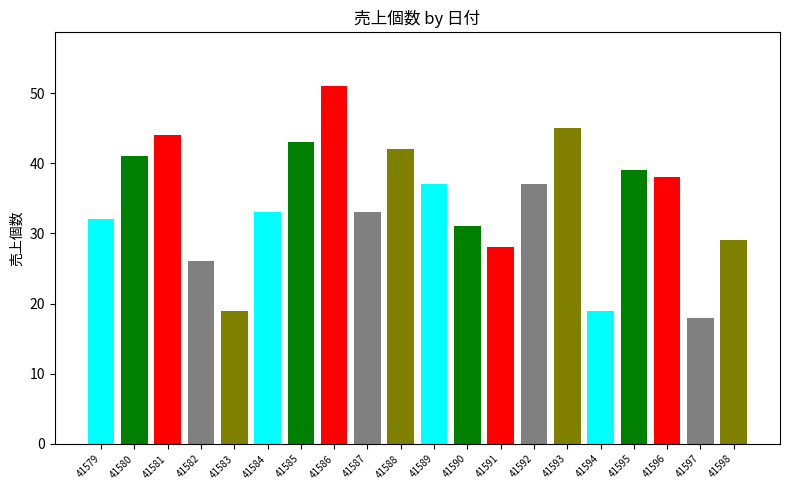

What is the maximum value shown in the chart?

51